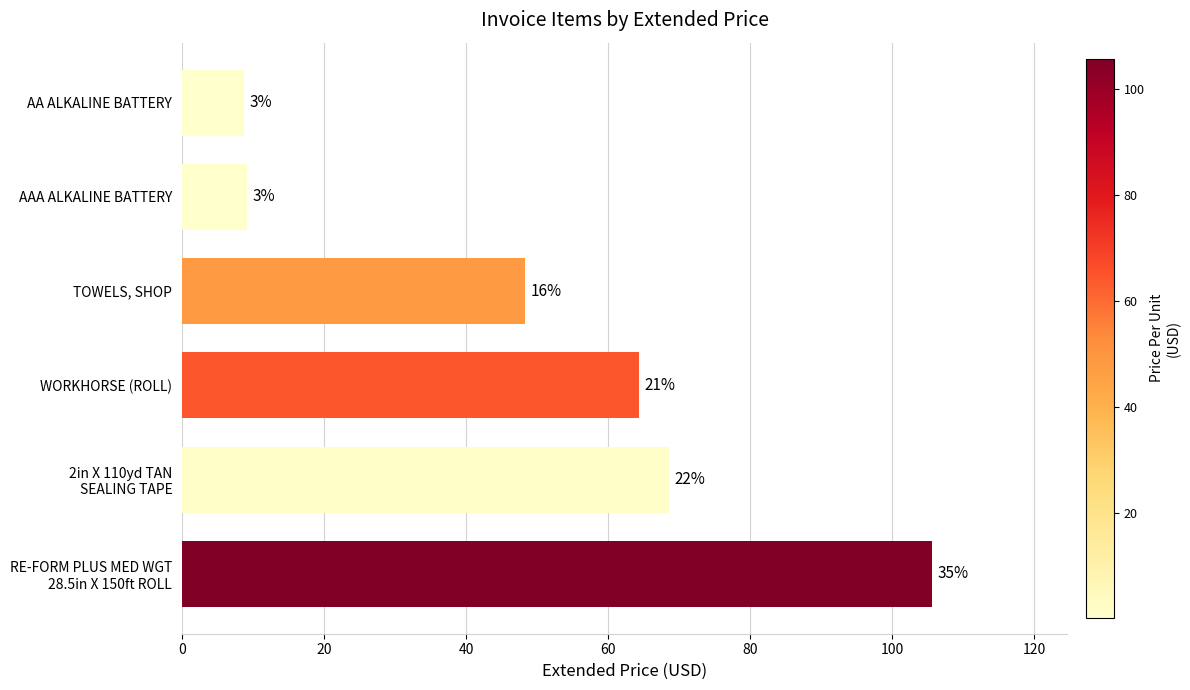

Where is the data nearest to the value 57?

WORKHORSE (ROLL)